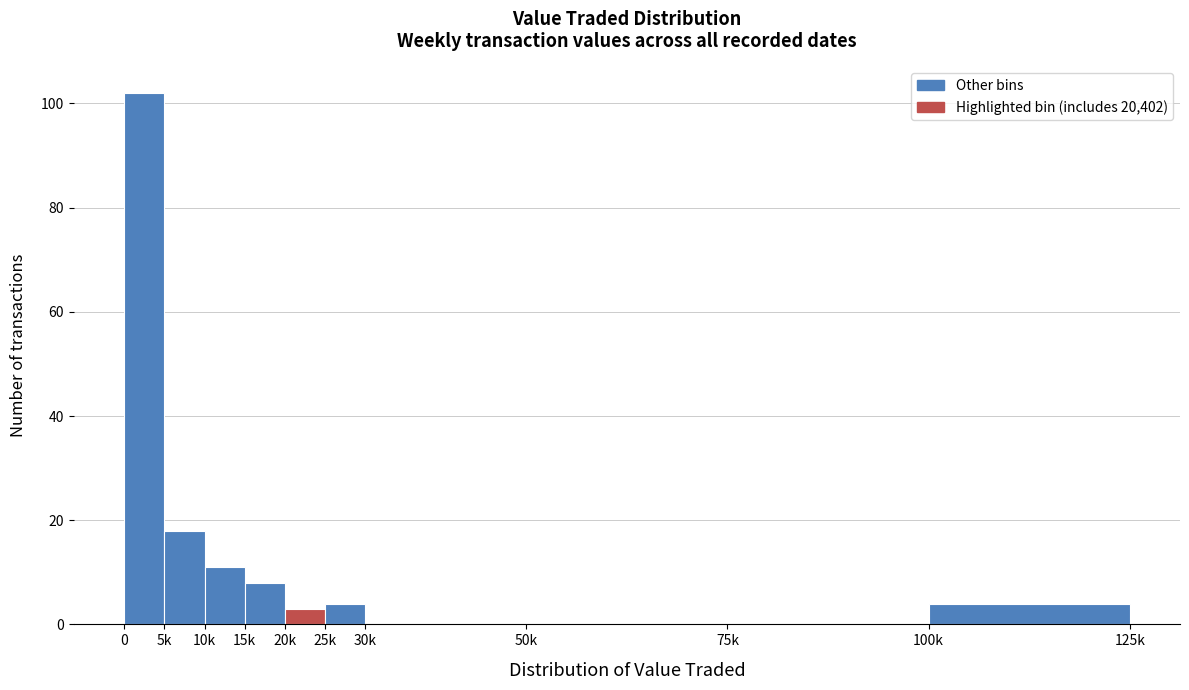

Reading left to right, extract all data points from this chart.

0=102	5k=18	10k=11	15k=8	20k=3	25k=4	30k=0	50k=0	75k=0	100k=4